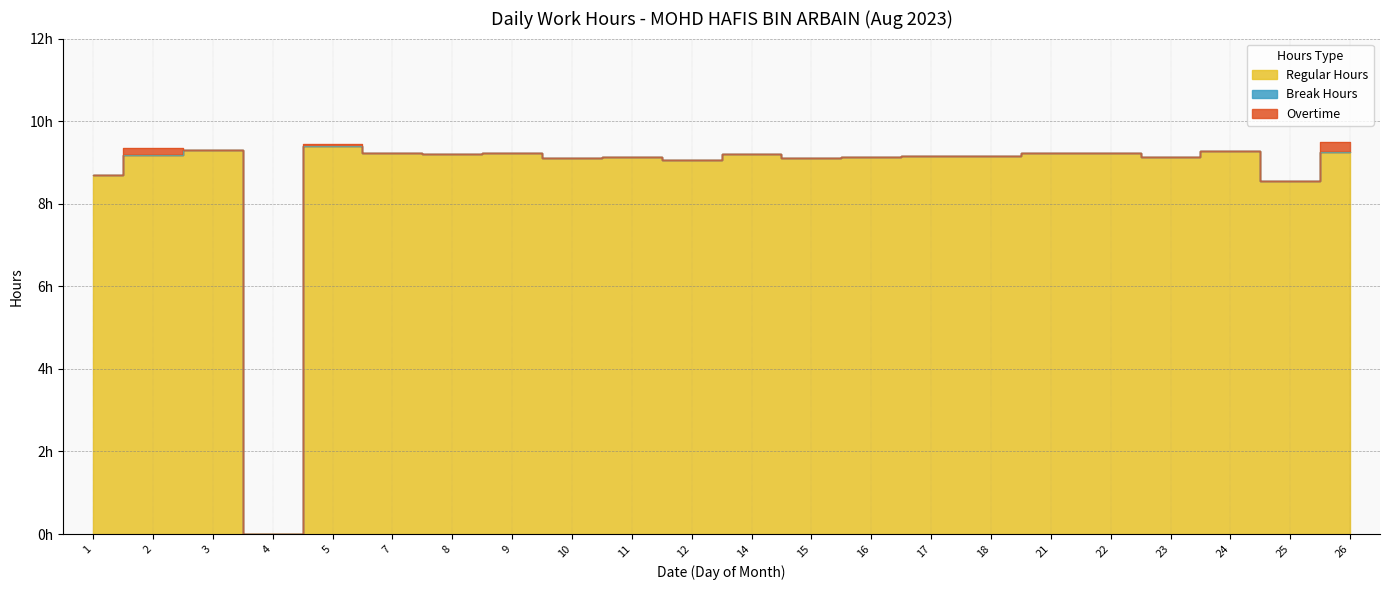

True or false: Regular Hours and Overtime intersect in this chart.

False